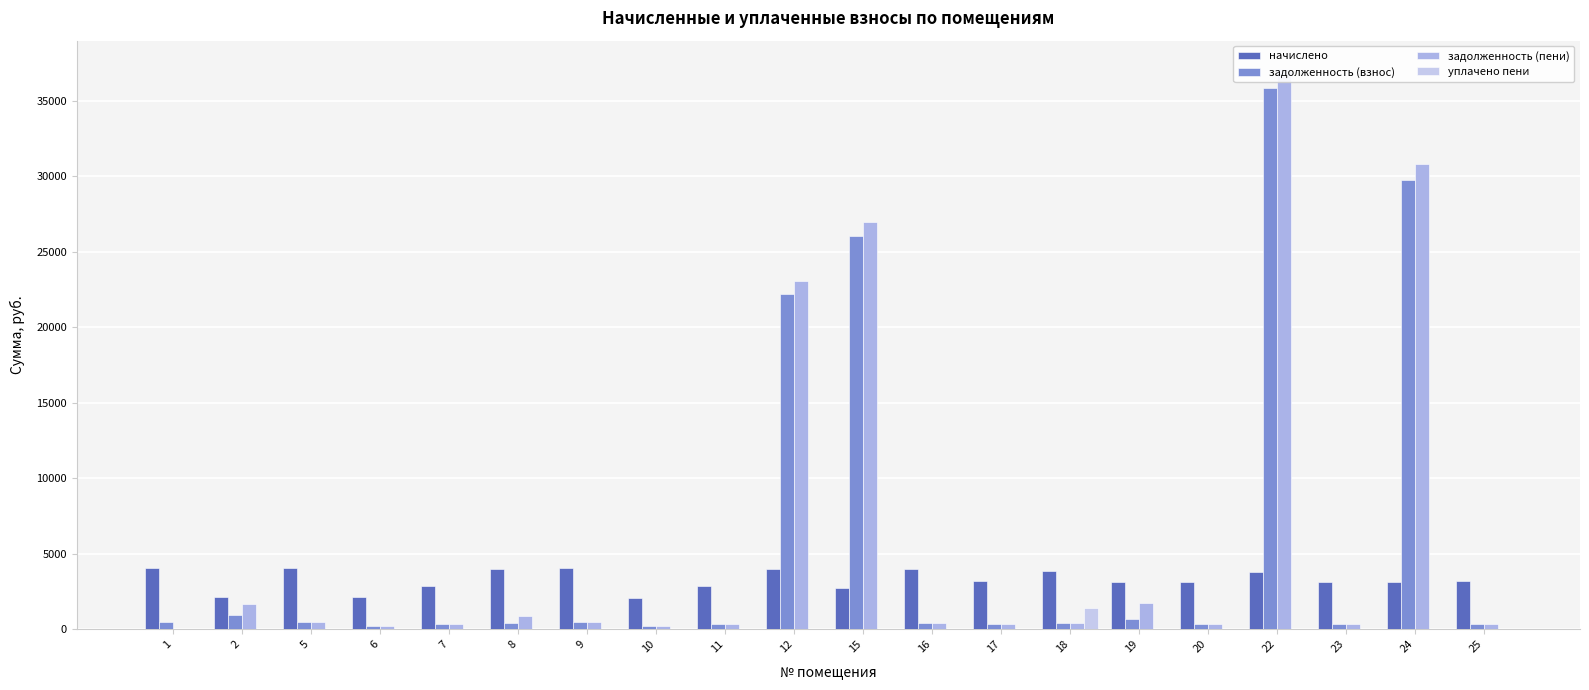

Rank the series by their maximum value, from highest to lowest.

задолженность (пени), задолженность (взнос), начислено, уплачено пени